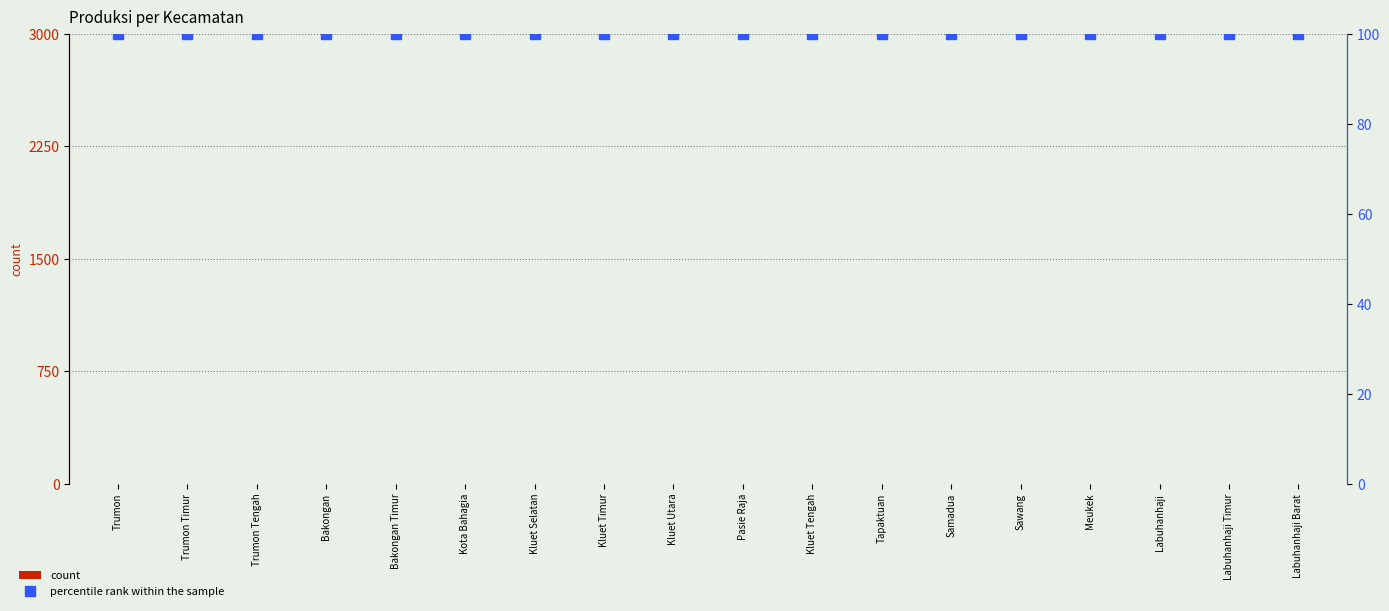

Rank the series by their average value, from highest to lowest.

percentile rank within the sample, count